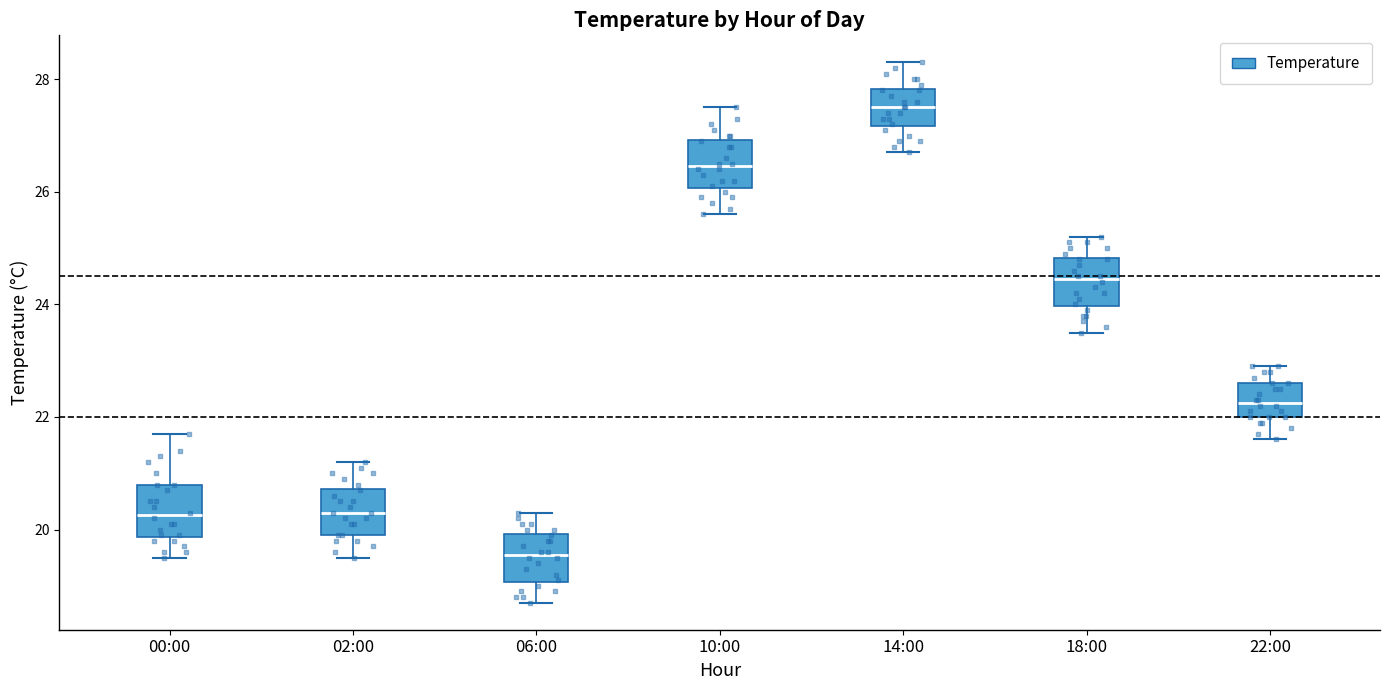

Reading left to right, transcribe this box plot: for each box, give where its median line is, the range the box spans, and where its two whiskers end, as read against the y-axis. The values are not printed on the chart, so give them approximately, as read against the axis.

00:00: median 20.2, box 19.8 to 20.8, whiskers 19.6 to 21.8
02:00: median 20.4, box 20.0 to 20.8, whiskers 19.6 to 21.2
06:00: median 19.6, box 19.0 to 20.0, whiskers 18.8 to 20.4
10:00: median 26.4, box 26.0 to 27.0, whiskers 25.6 to 27.6
14:00: median 27.6, box 27.2 to 27.8, whiskers 26.8 to 28.4
18:00: median 24.4, box 24.0 to 24.8, whiskers 23.6 to 25.2
22:00: median 22.2, box 22.0 to 22.6, whiskers 21.6 to 23.0